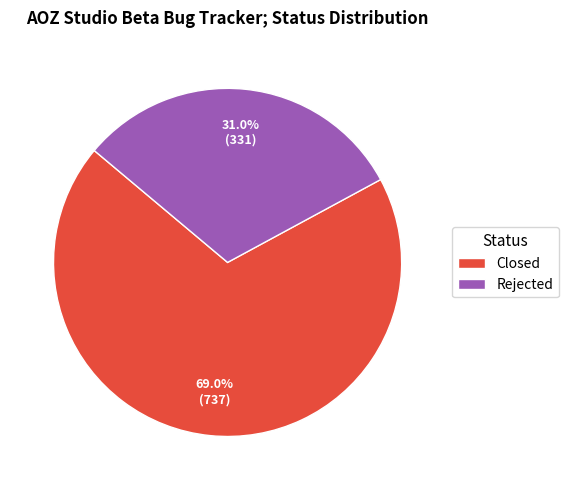

What is the smallest slice in the pie chart?

Rejected